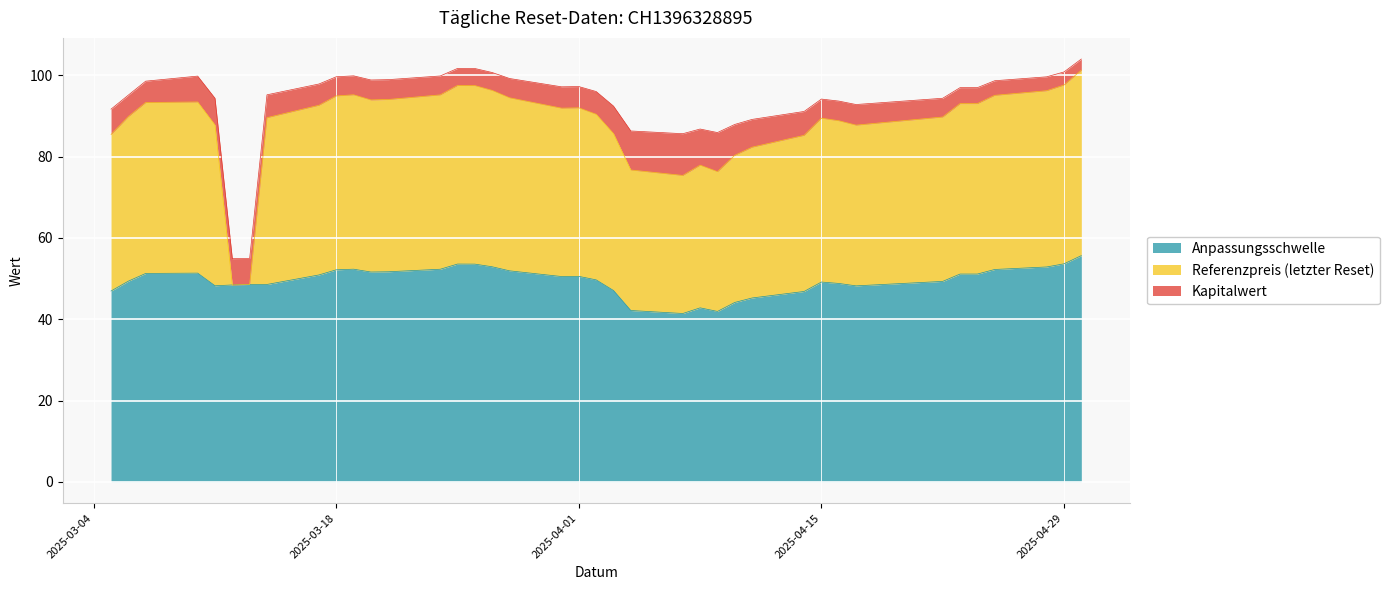

Which has a higher value, 2025-04-01 or 2025-03-28?

2025-03-28